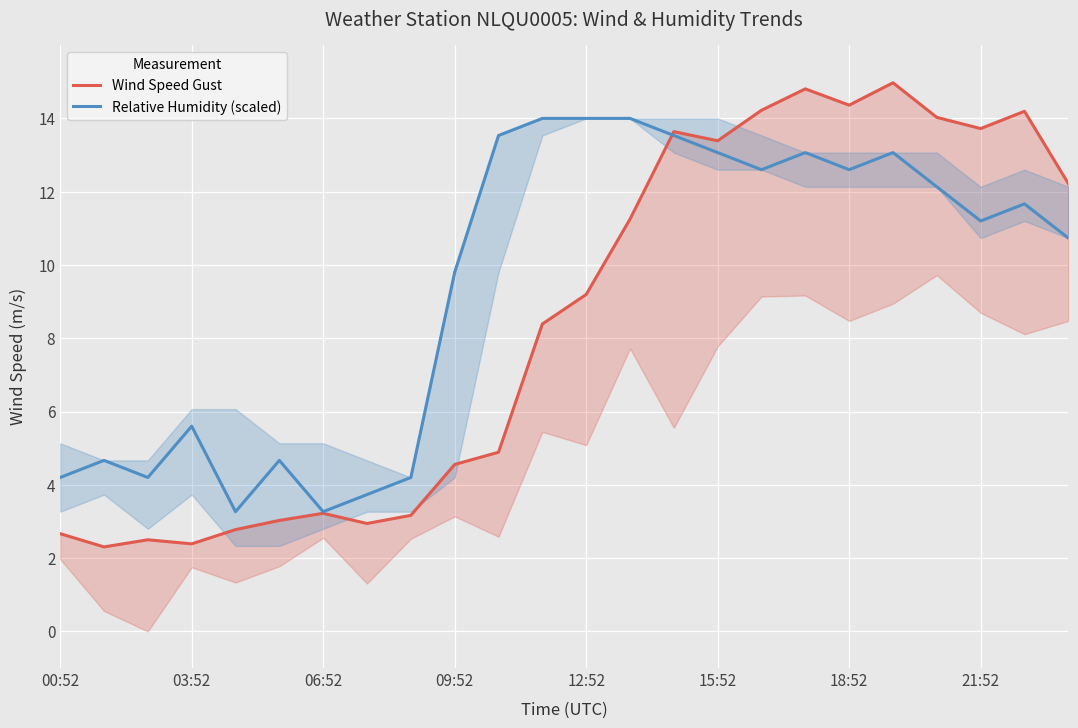

Where do Relative Humidity (scaled) and Wind Speed Gust first cross each other?

13 and 14